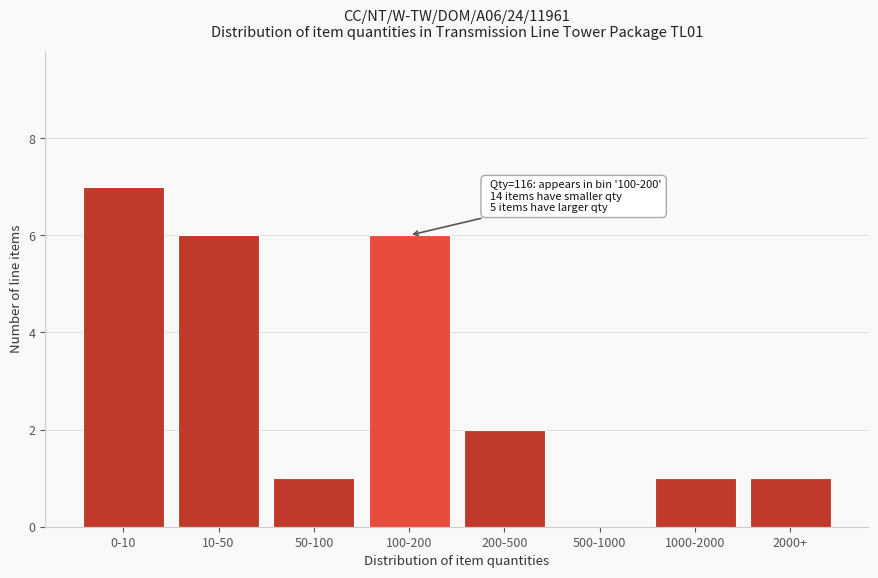

Reading left to right, what are all the values shown in this chart?

0-10=7	10-50=6	50-100=1	100-200=6	200-500=2	500-1000=0	1000-2000=1	2000+=1